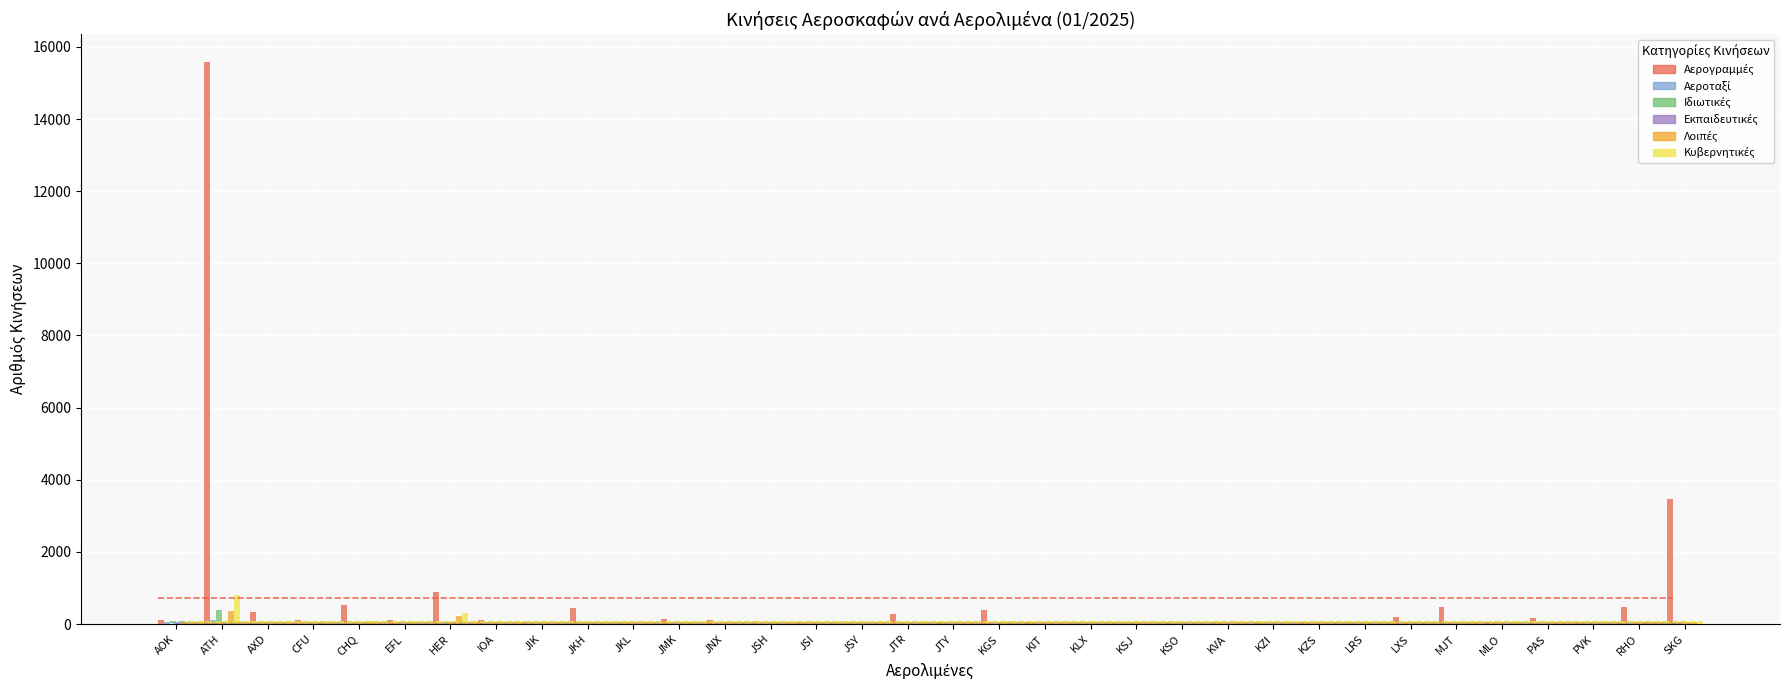

What is the difference between the Κυβερνητικές values at MJT and IOA?

14